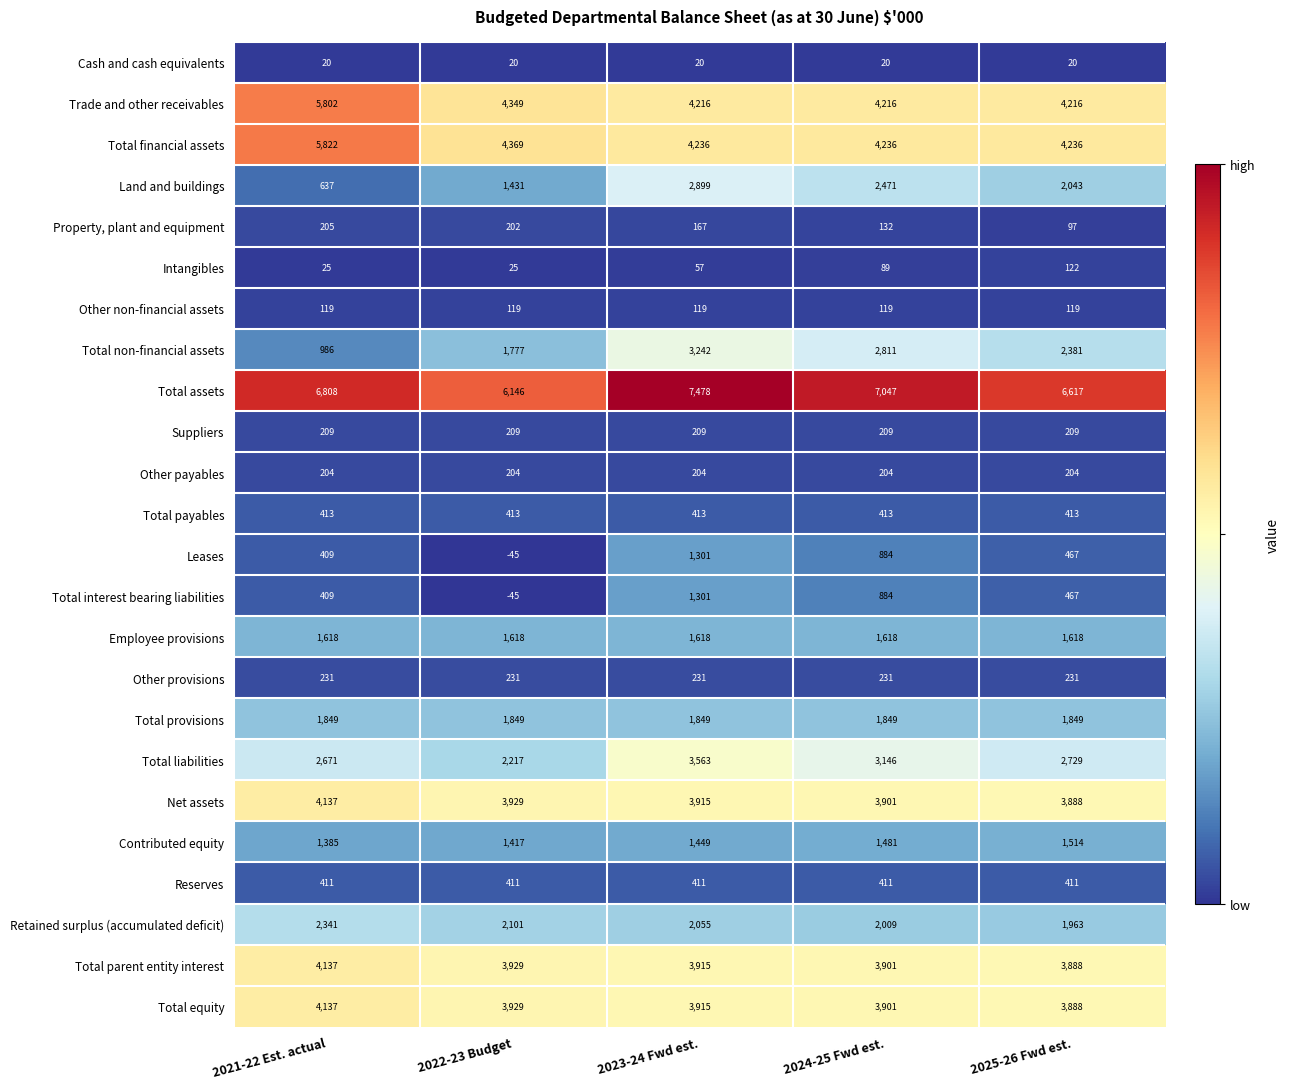

Is it true that Trade and other receivables equals 2169 at 2022-23 Budget?

False